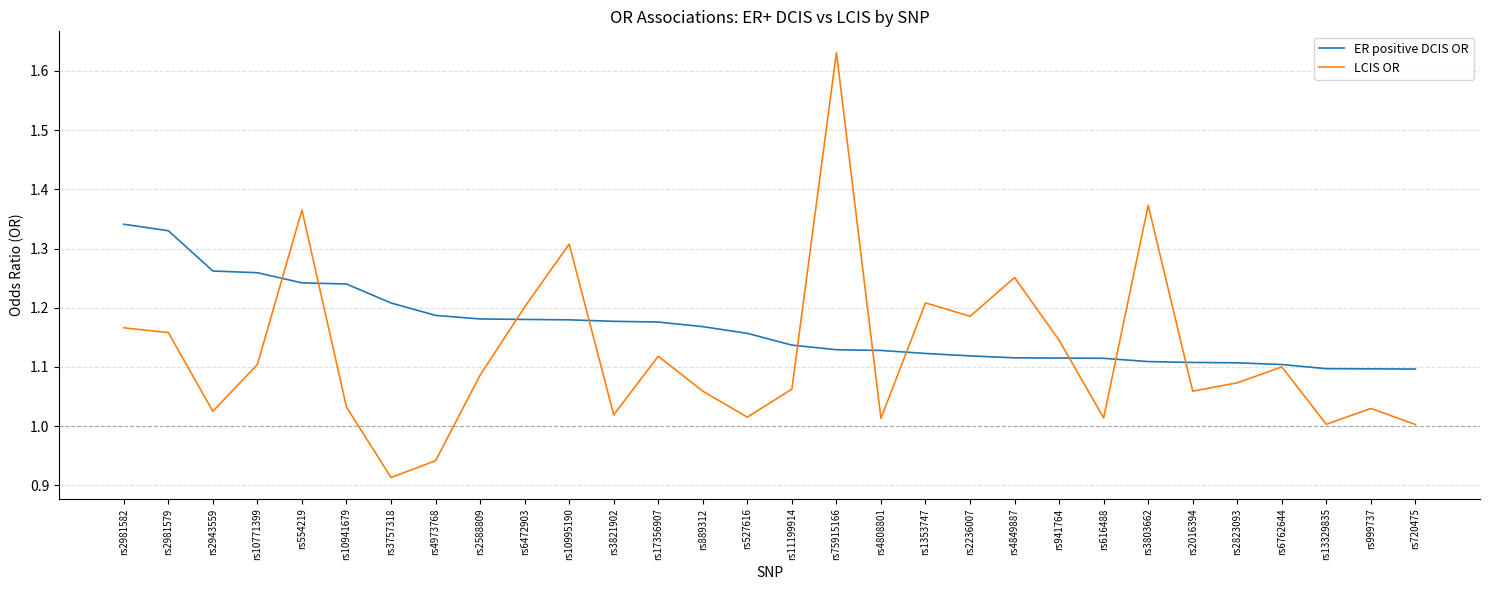

List the series in order of their overall mean, highest first.

ER positive DCIS OR, LCIS OR